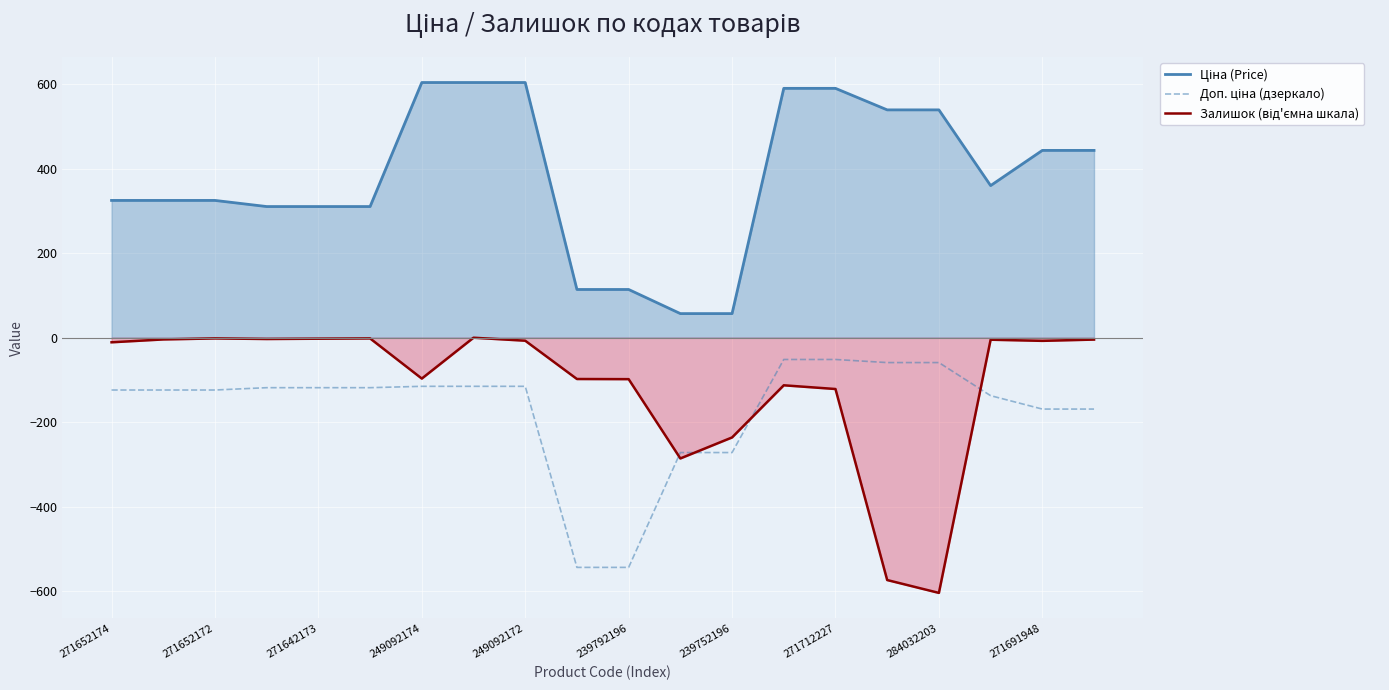

What is the highest value of the Ціна (Price) series?

603.7